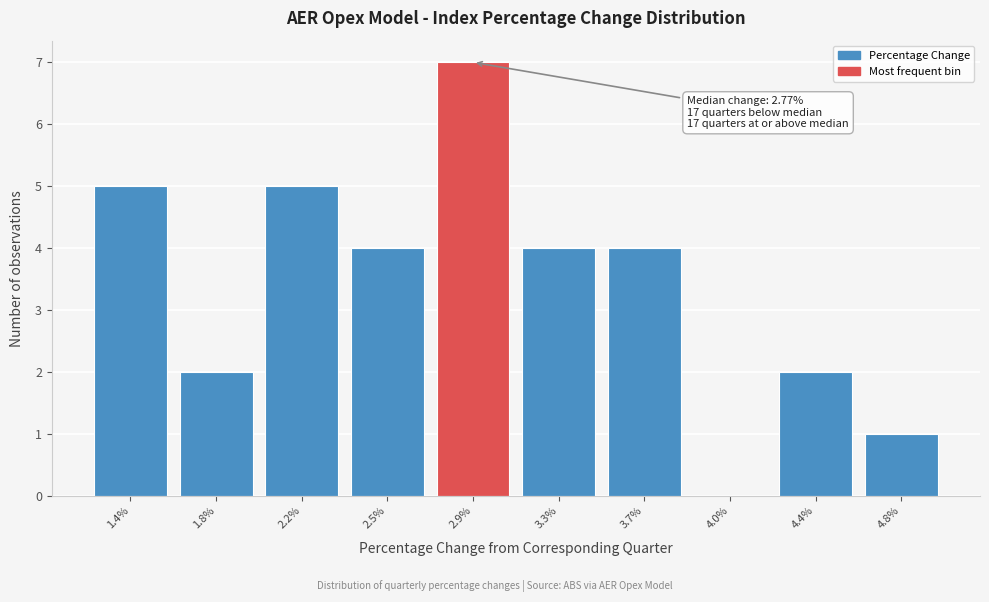

Reading left to right, extract all data points from this chart.

1.4%=5	1.8%=2	2.2%=5	2.5%=4	2.9%=7	3.3%=4	3.7%=4	4.0%=0	4.4%=2	4.8%=1